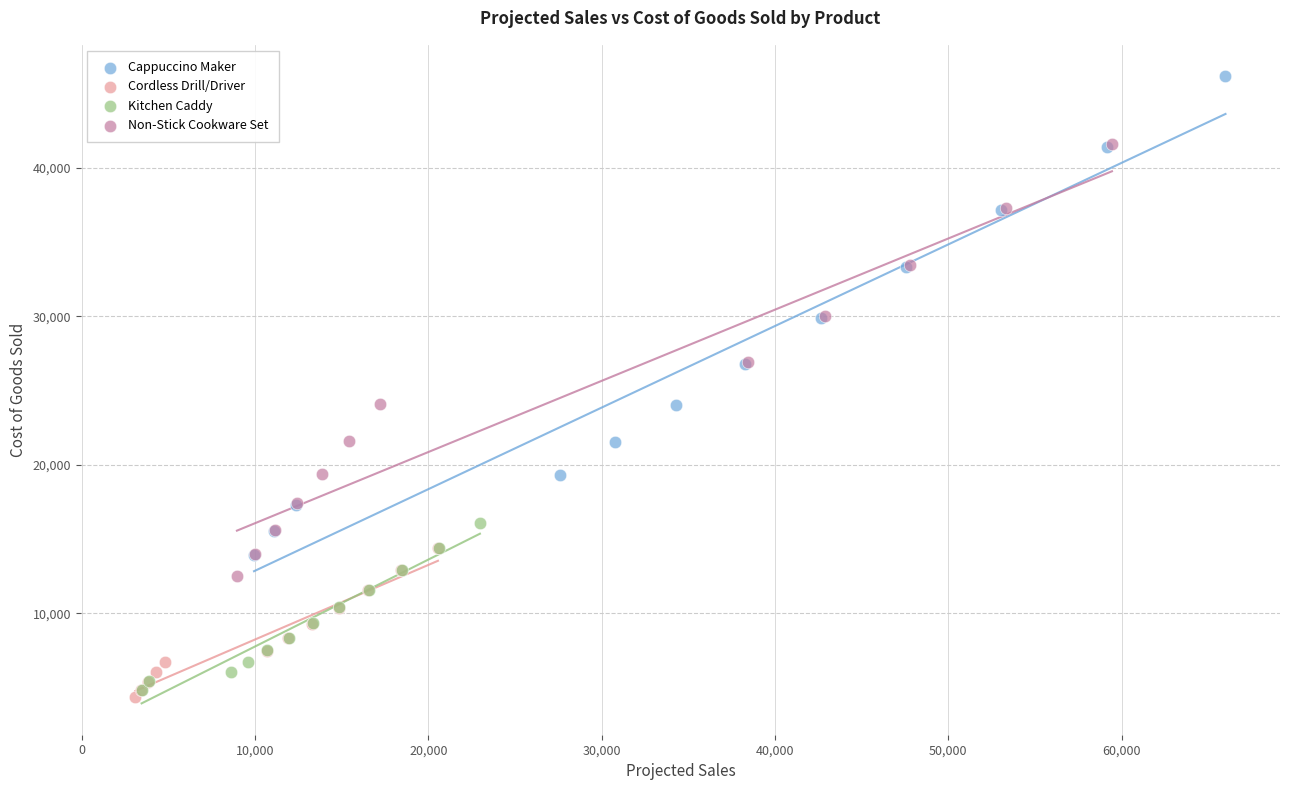

Which series has the widest spread of Y values?

Cappuccino Maker